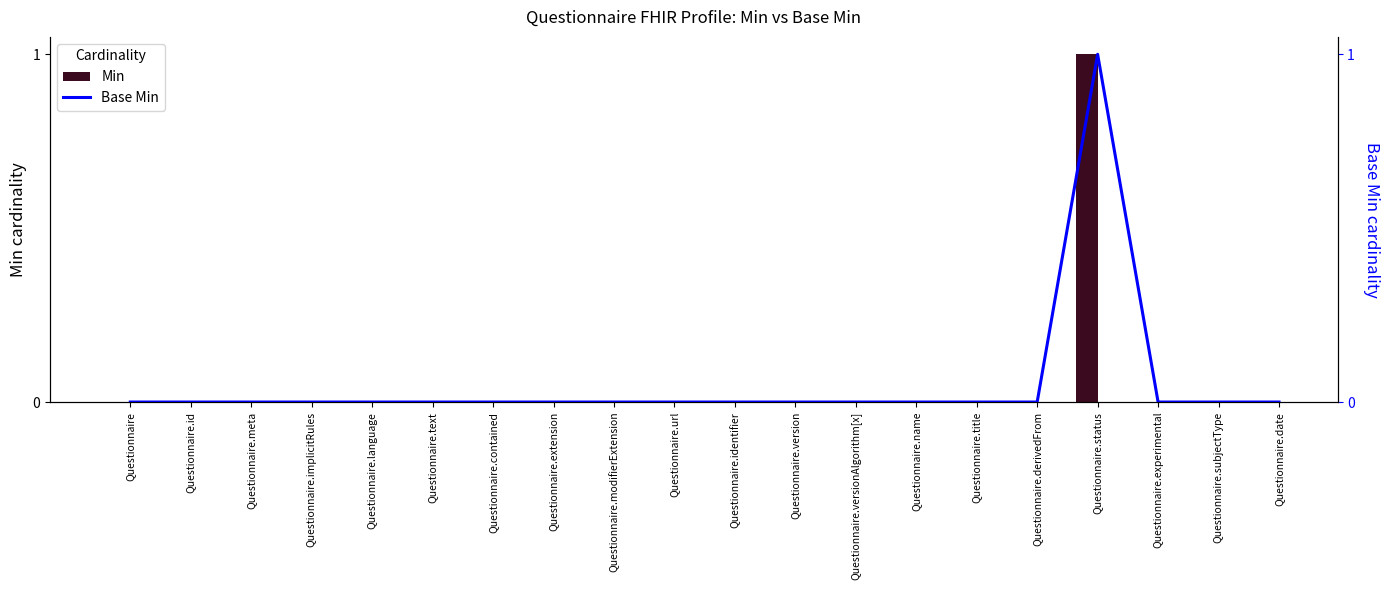

The value of Base Min at Questionnaire.modifierExtension is 0. True or false?

True